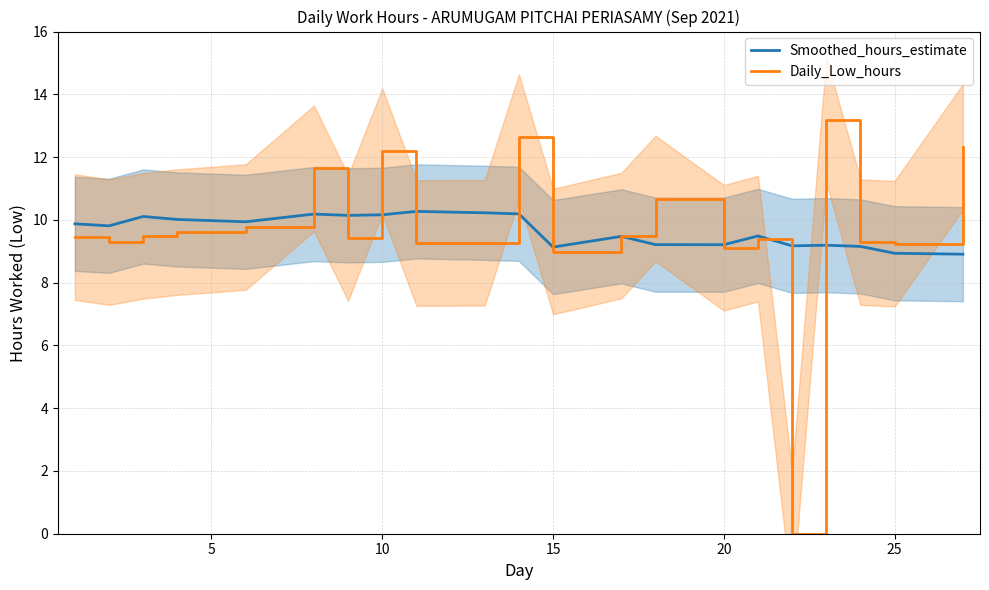

Is it true that Daily_Low_hours equals 9.0 at 15?

True